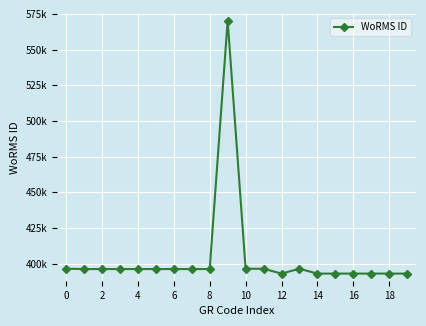

Is this an area chart (filled region under the line)?

No